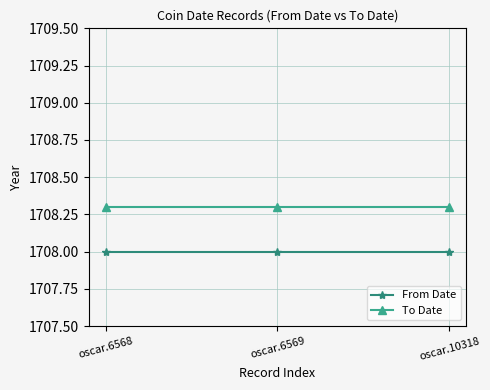

What is the greatest value displayed?

1708.3